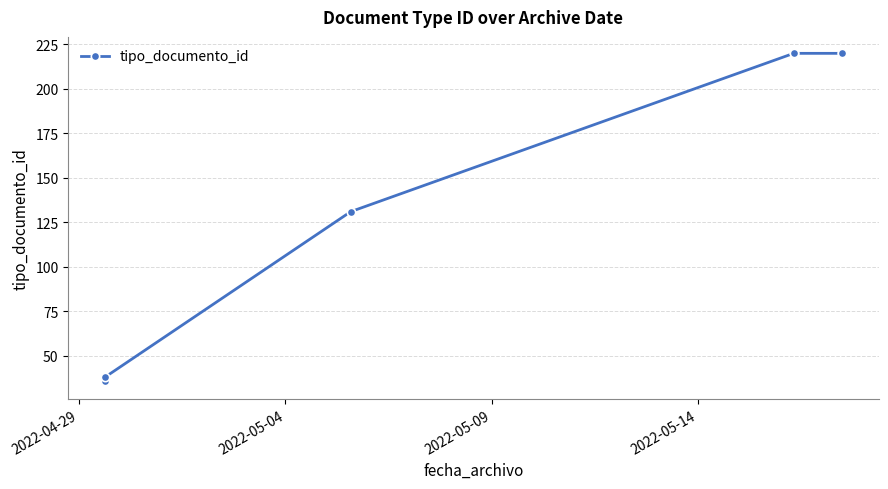

What is the average value?

119